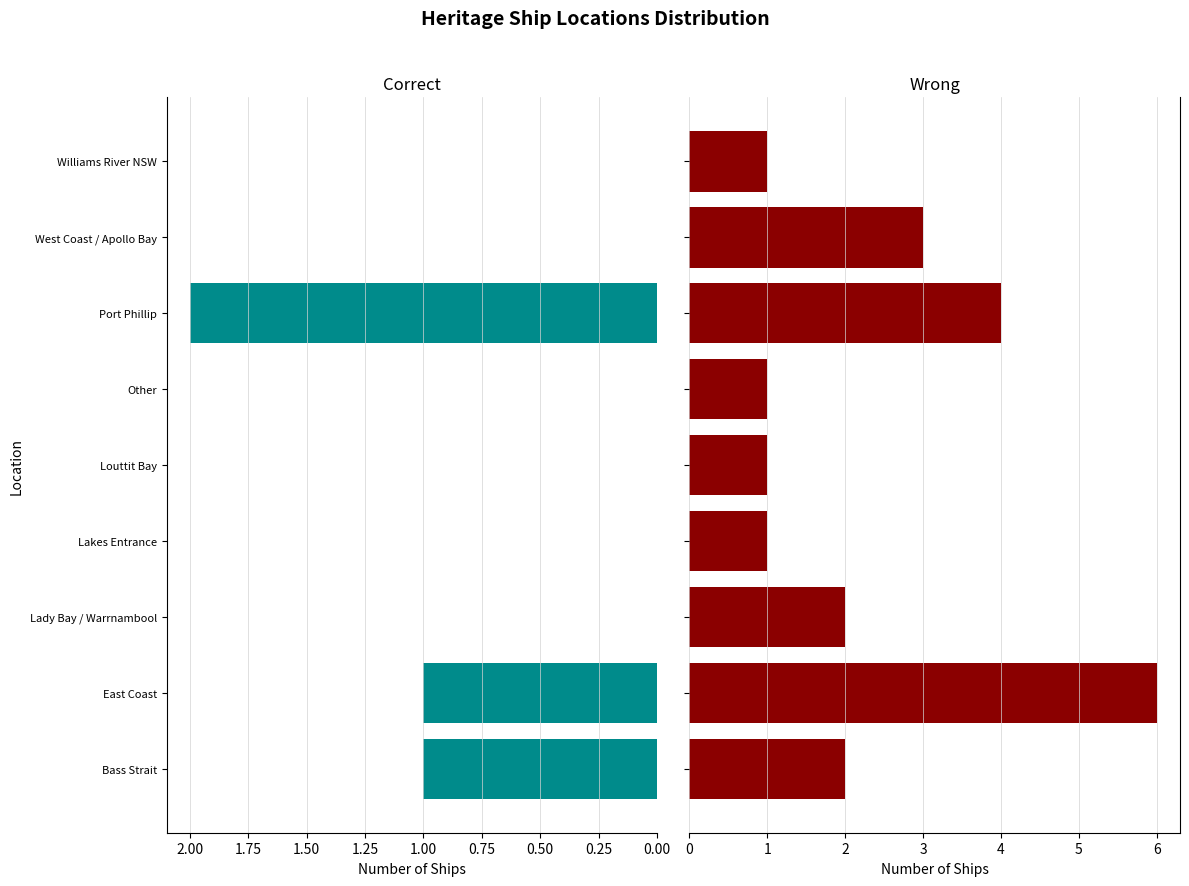

List the series in order of their peak value, highest first.

Wrong, Correct